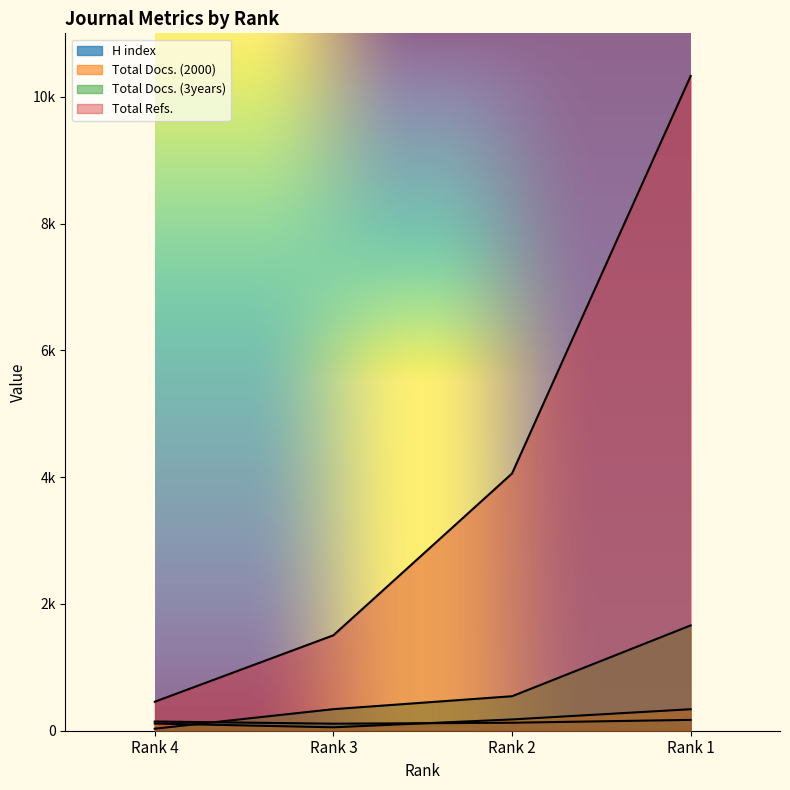

What is the difference between the Total Refs. values at Rank 3 and Rank 2?

2552